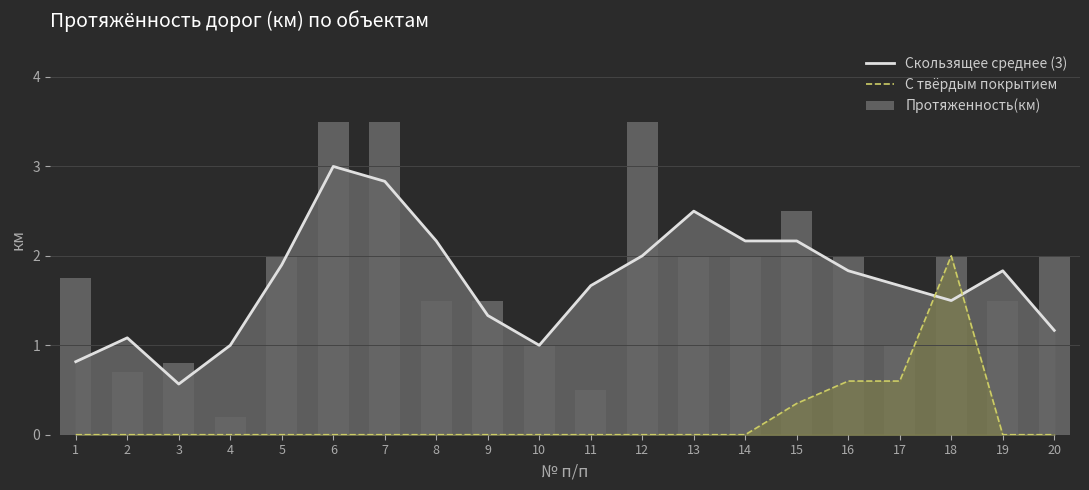

Reading left to right, extract all data points from this chart.

Скользящее среднее (3): 0.8	1.1	0.6	1.0	1.9	3.0	2.8	2.2	1.3	1.0	1.7	2.0	2.5	2.2	2.2	1.8	1.7	1.5	1.8	1.2
С твёрдым покрытием: 0.0	0.0	0.0	0.0	0.0	0.0	0.0	0.0	0.0	0.0	0.0	0.0	0.0	0.0	0.3	0.6	0.6	2.0	0.0	0.0
Протяженность(км): 1.8	0.7	0.8	0.2	2.0	3.5	3.5	1.5	1.5	1.0	0.5	3.5	2.0	2.0	2.5	2.0	1.0	2.0	1.5	2.0